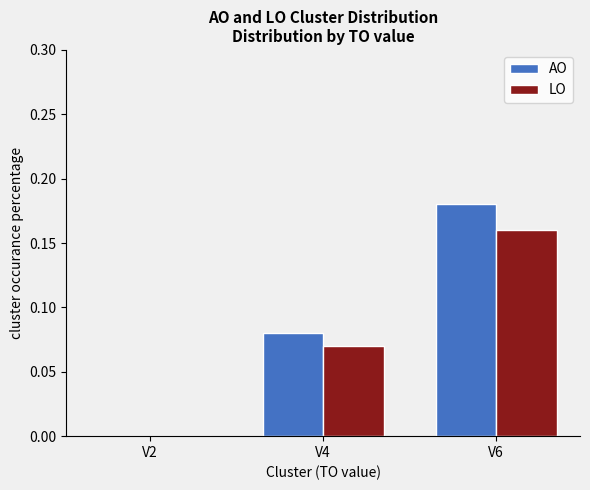

How many series are shown in this chart?

2